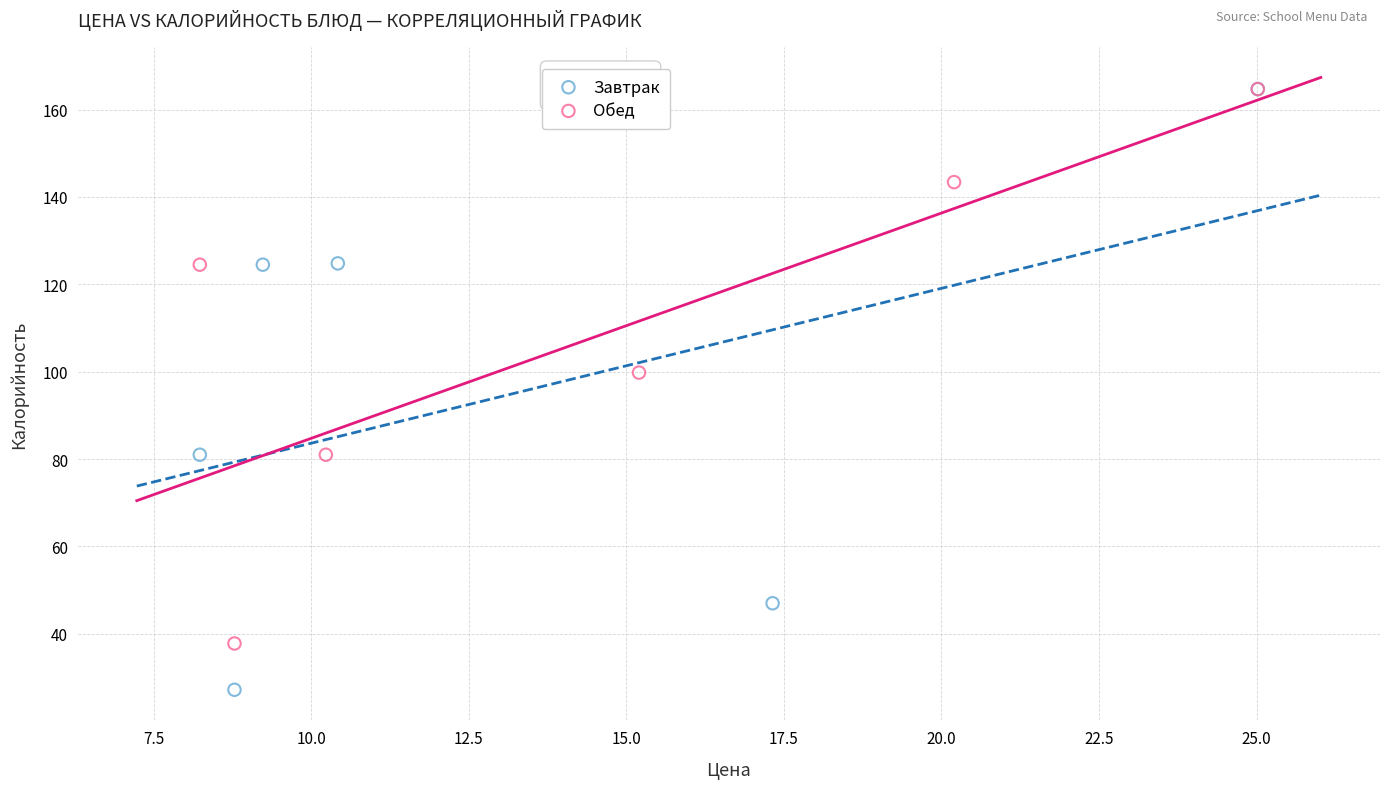

Which series has the widest spread of Y values?

Завтрак